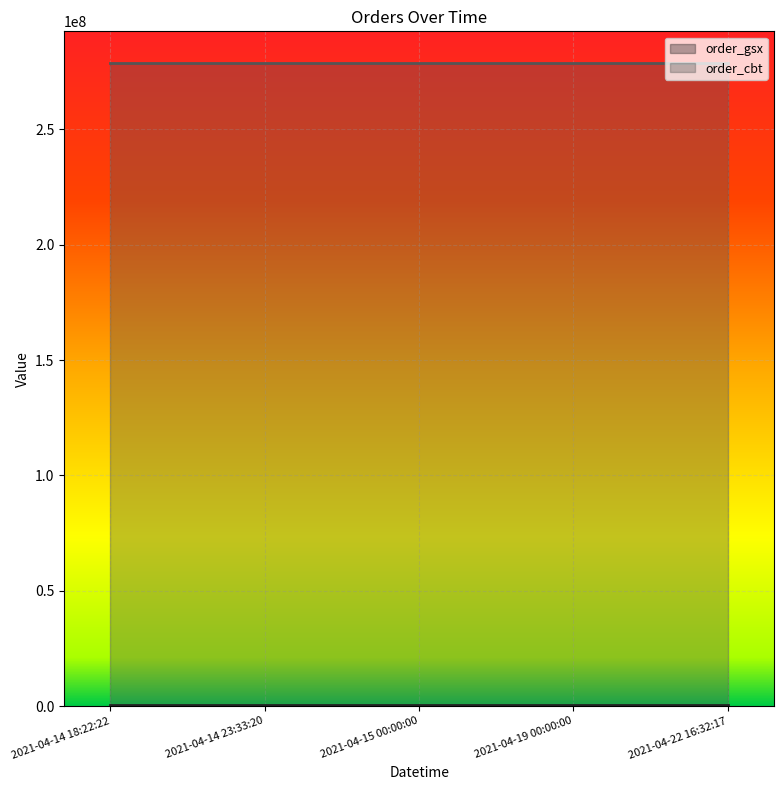

List the series in order of their overall mean, lowest first.

order_gsx, order_cbt